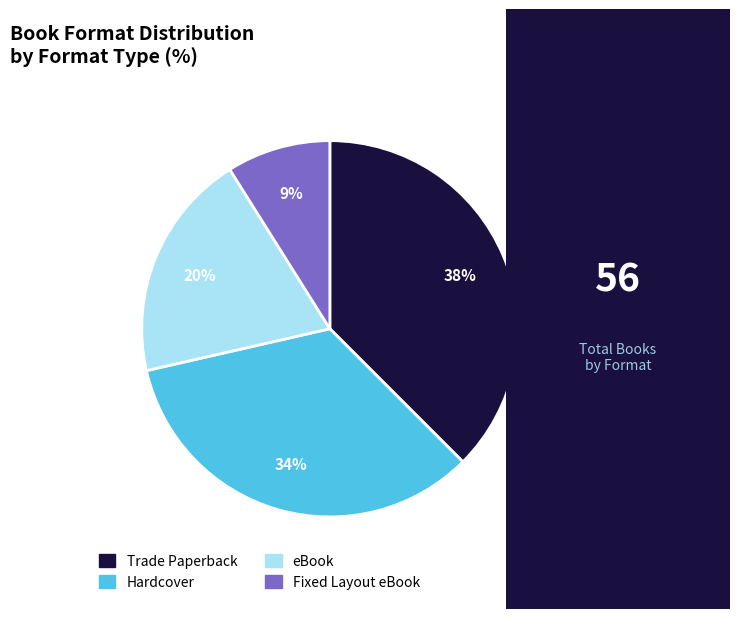

Combined, do Hardcover and Trade Paperback account for over 50%?

Yes